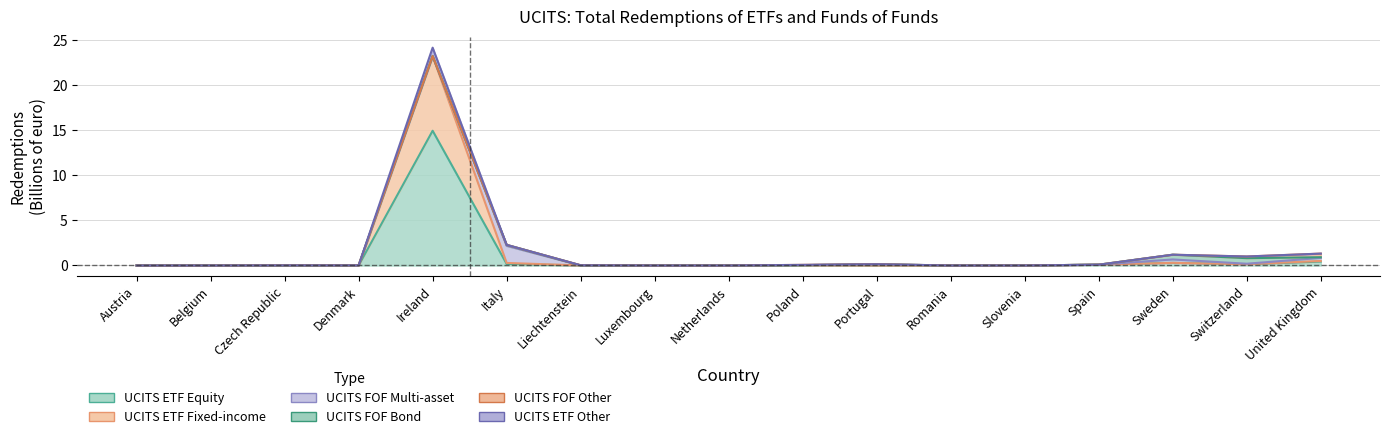

What is the difference between the second highest and second lowest values in the UCITS ETF Other series?

2.2